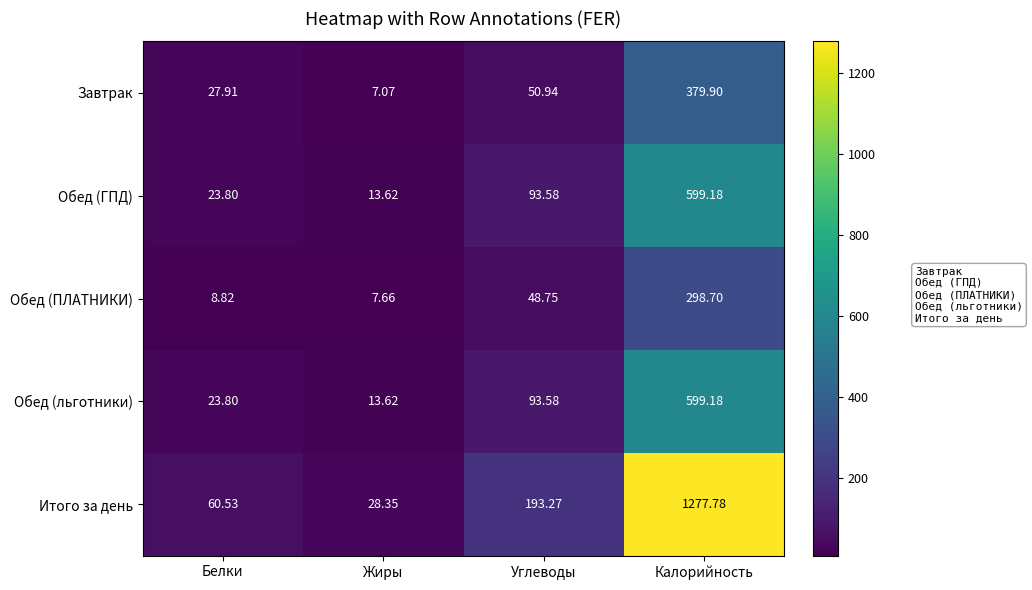

At which category is the sum across all series the highest?

Калорийность